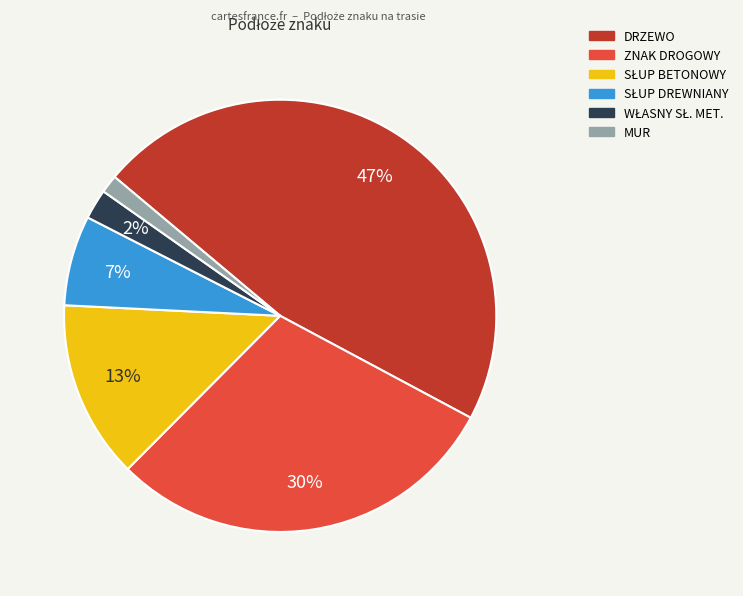

To the nearest percent, what is the combined percentage of DRZEWO and MUR?

48%